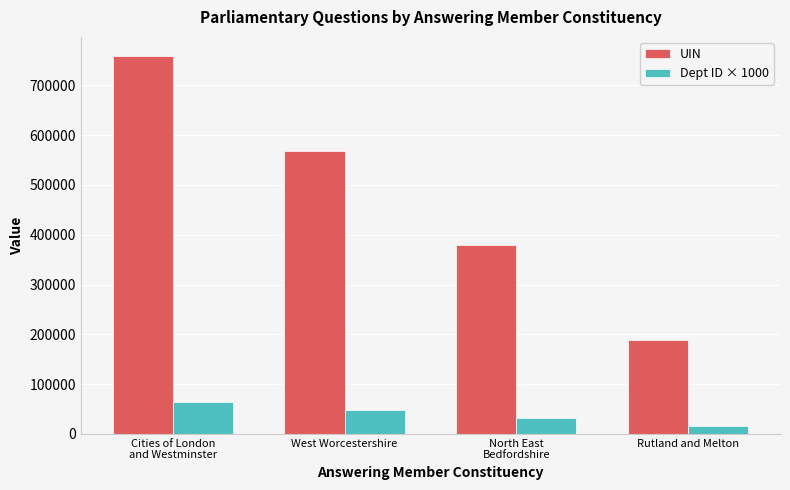

True or false: Dept ID × 1000 has a value of 14124 at Cities of London
and Westminster.

False